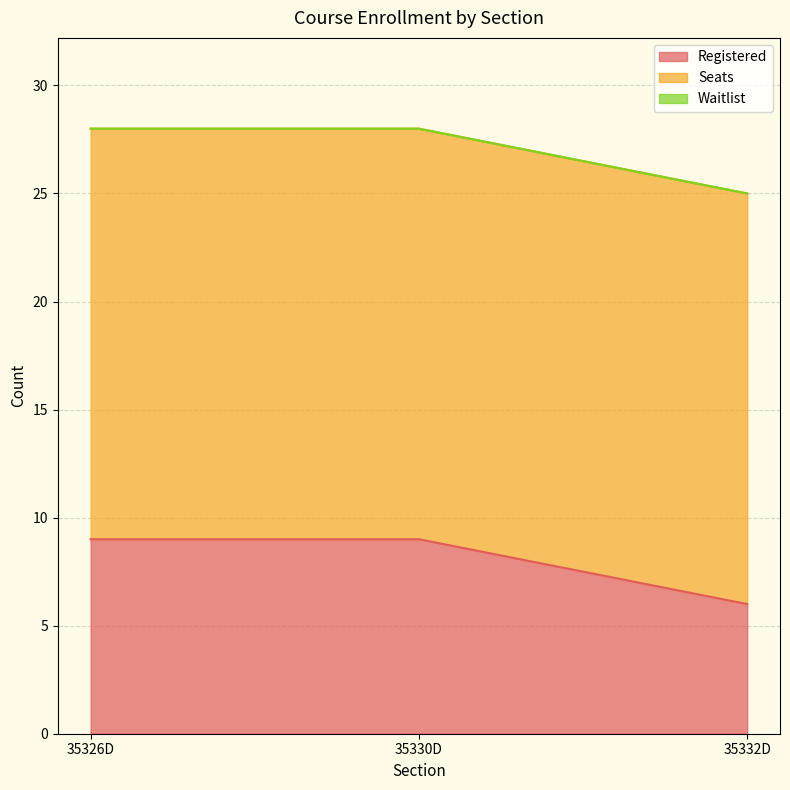

Which series has the widest spread of values?

Registered